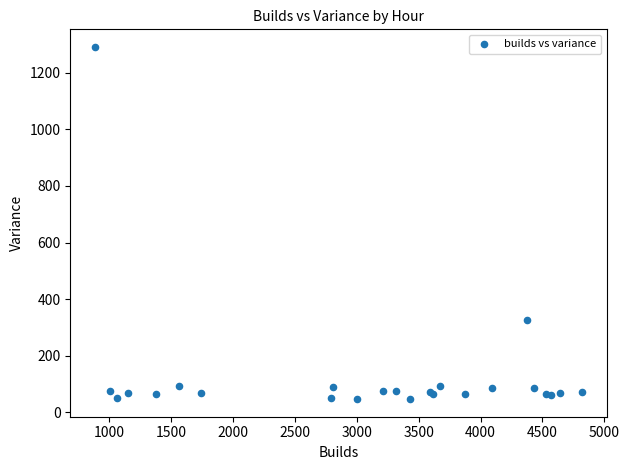

What Y value in the scatter plot is closest to 668?

327.0